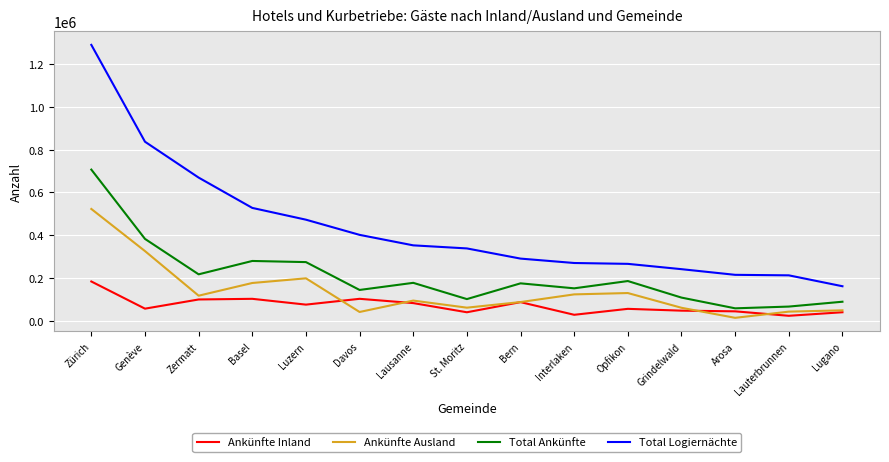

True or false: Total Ankünfte and Total Logiernächte intersect in this chart.

False